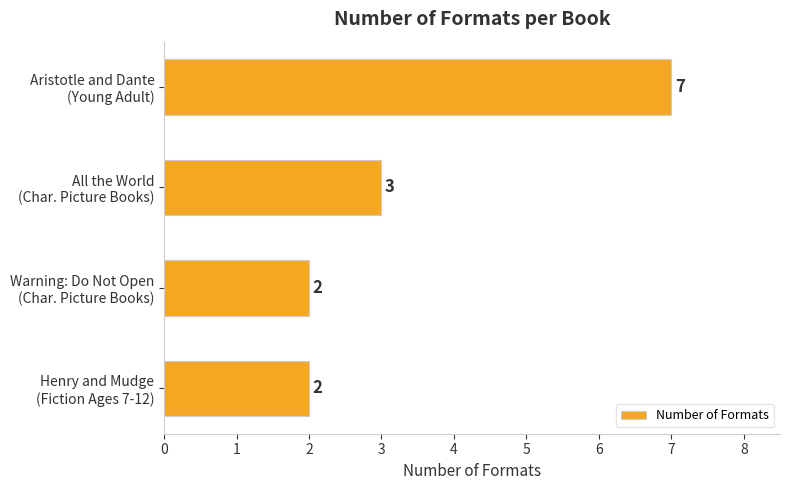

At which label is the value closest to 4?

All the World
(Char. Picture Books)